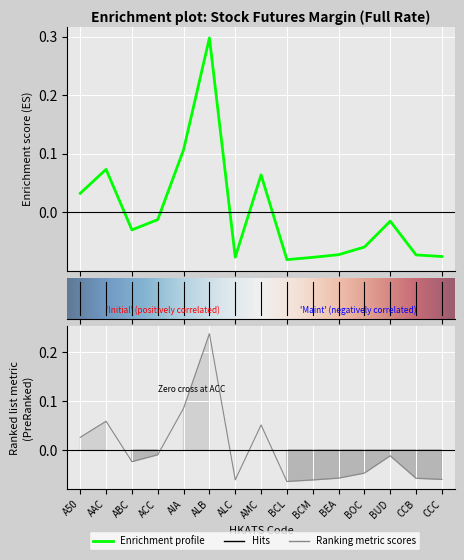

What is the minimum value for Initial (HK$)?

-0.1